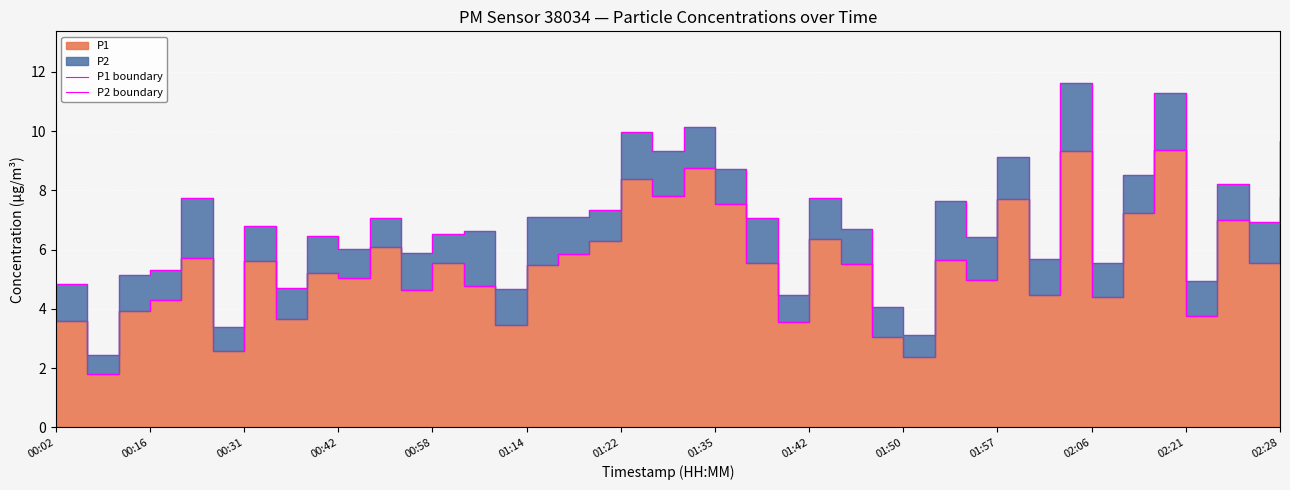

Is the value of P2 boundary at 26 greater than the value of P1 boundary at 01:42?

No